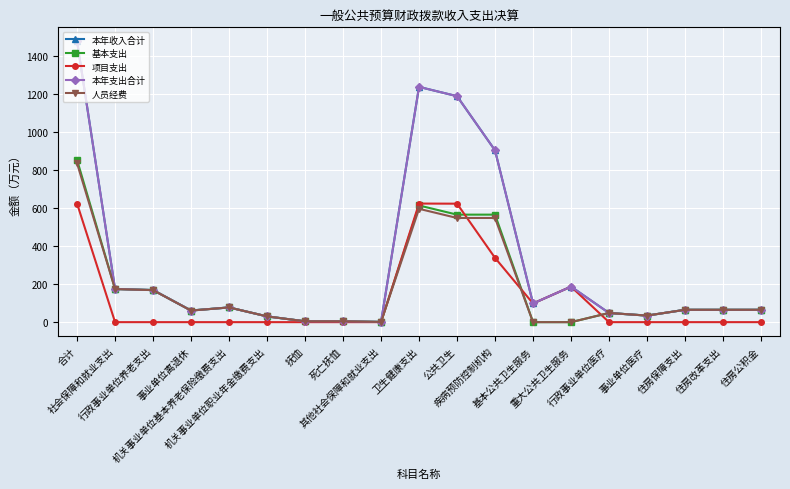

Does the chart have visible grid lines?

Yes